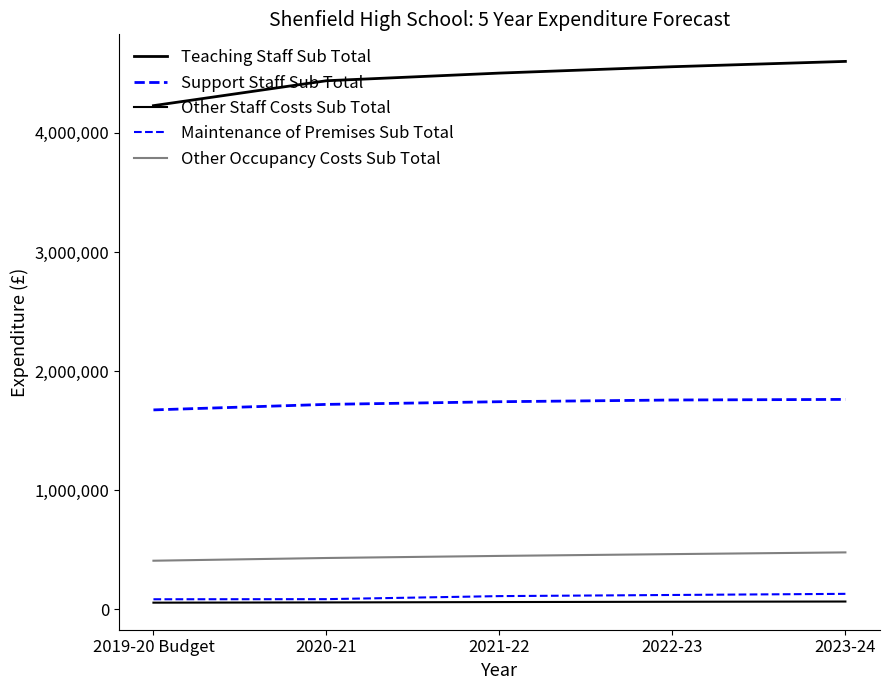

Count the number of data series in this chart.

5